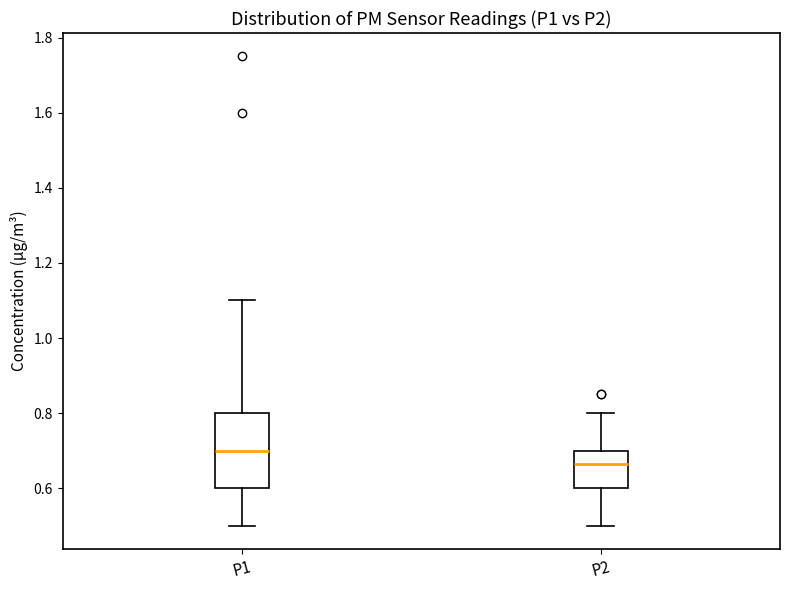

Reading left to right, transcribe this box plot: for each box, give where its median line is, the range the box spans, and where its two whiskers end, as read against the y-axis. The values are not printed on the chart, so give them approximately, as read against the axis.

P1: median 0.70, box 0.60 to 0.80, whiskers 0.50 to 1.10
P2: median 0.66, box 0.60 to 0.70, whiskers 0.50 to 0.80